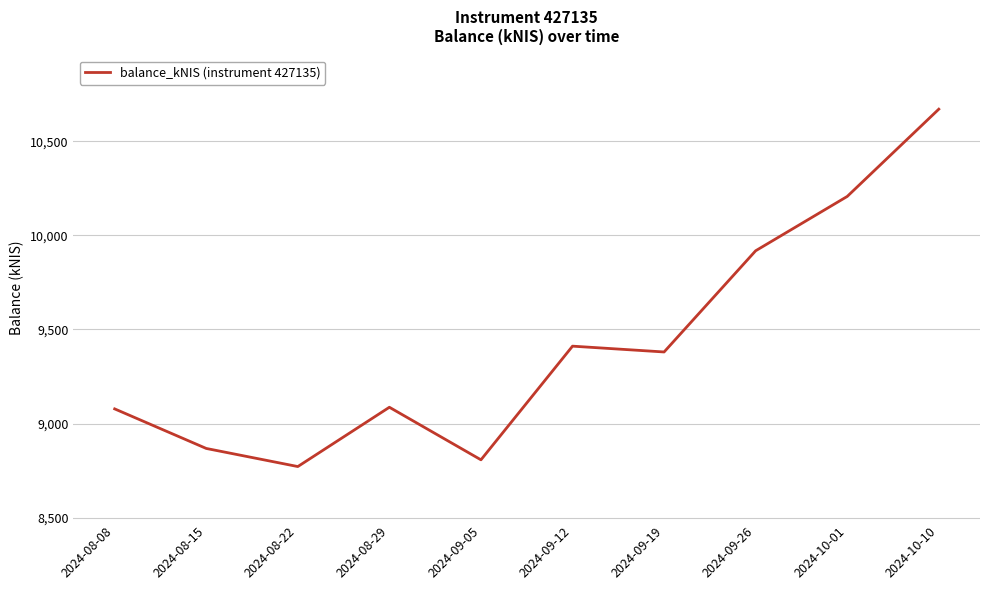

Which has a higher value, 2024-09-12 or 2024-08-15?

2024-09-12